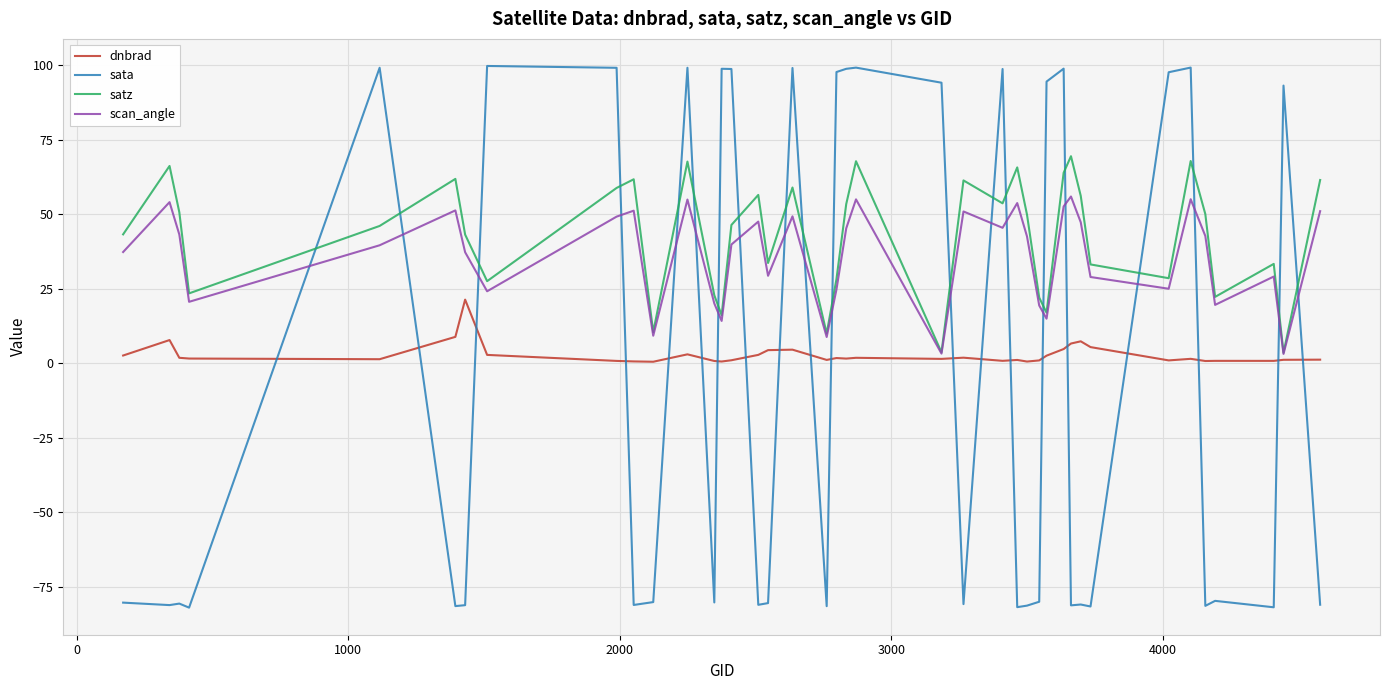

How many intersections are there between satz and sata?

20